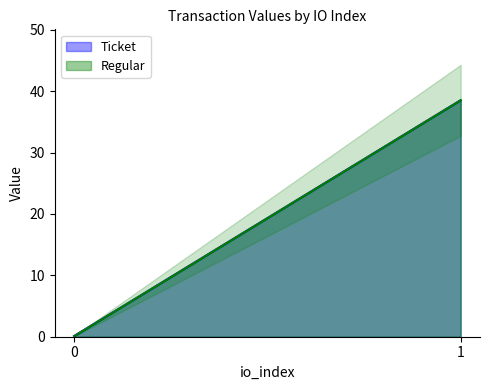

The value of Ticket at 1 is 38.5. True or false?

True